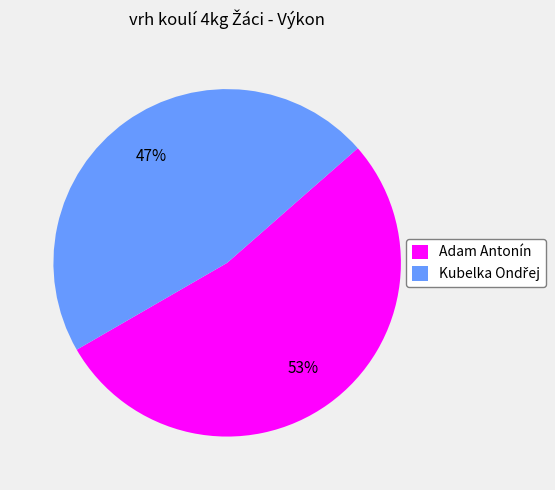

Which slice is the largest?

Adam Antonín